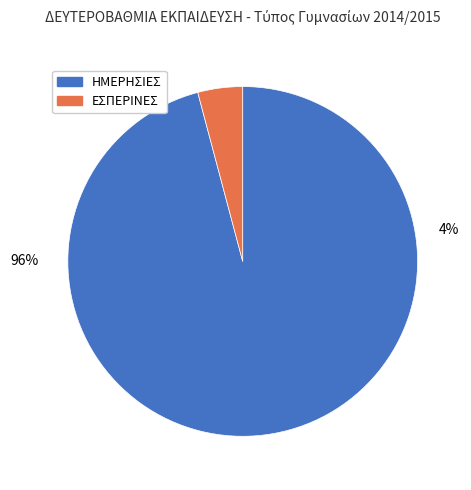

To the nearest percent, what is the average slice percentage?

50%